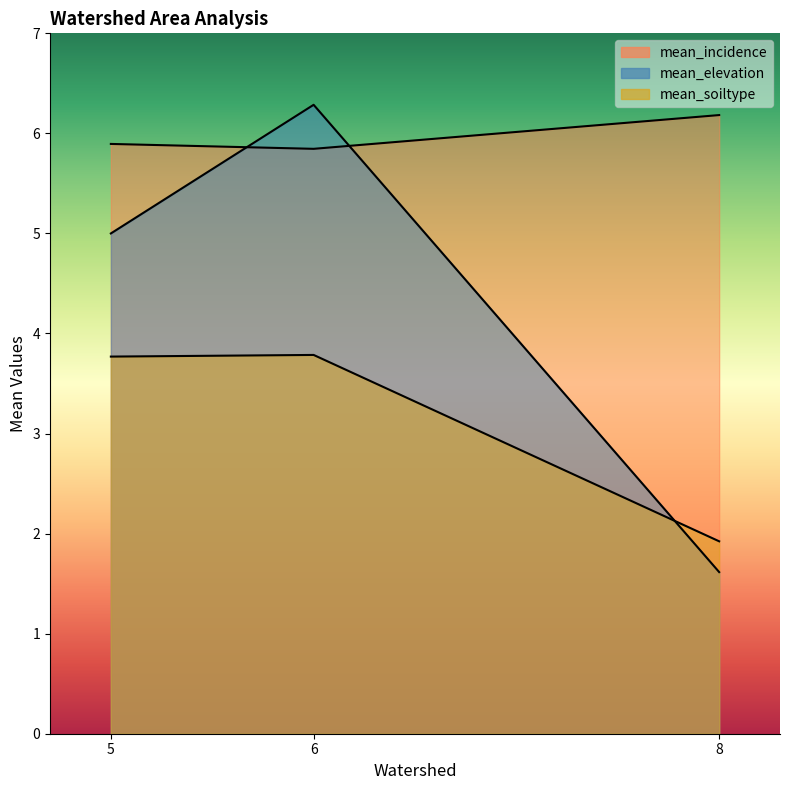

At 8, list the series in order from smallest to largest.

mean_soiltype, mean_elevation, mean_incidence